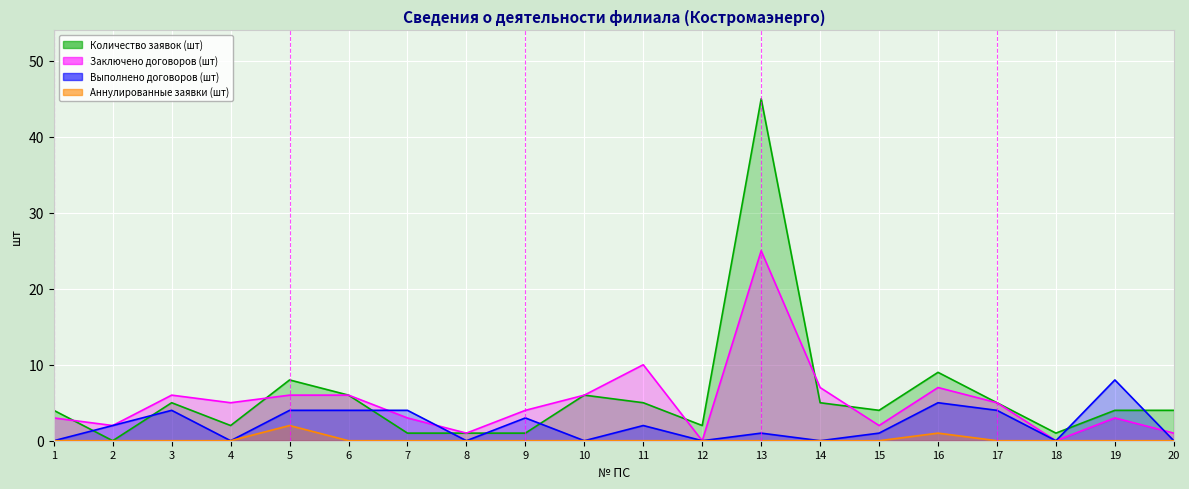

Which series has the widest spread of values?

Количество заявок (шт)